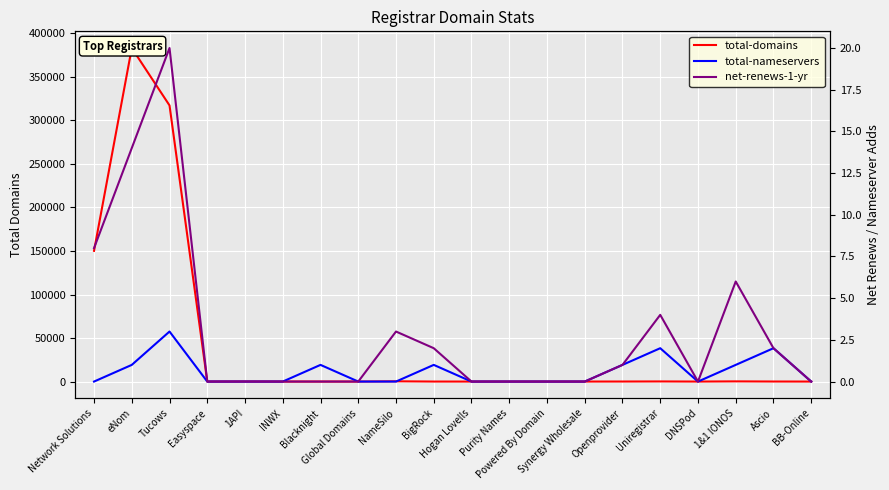

Rank the categories by net-renews-1-yr value from highest to lowest.

Tucows, eNom, Network Solutions, 1&1 IONOS, Uniregistrar, NameSilo, BigRock, Ascio, Openprovider, Easyspace, 1API, INWX, Blacknight, Global Domains, Hogan Lovells, Purity Names, Powered By Domain, Synergy Wholesale, DNSPod, BB-Online